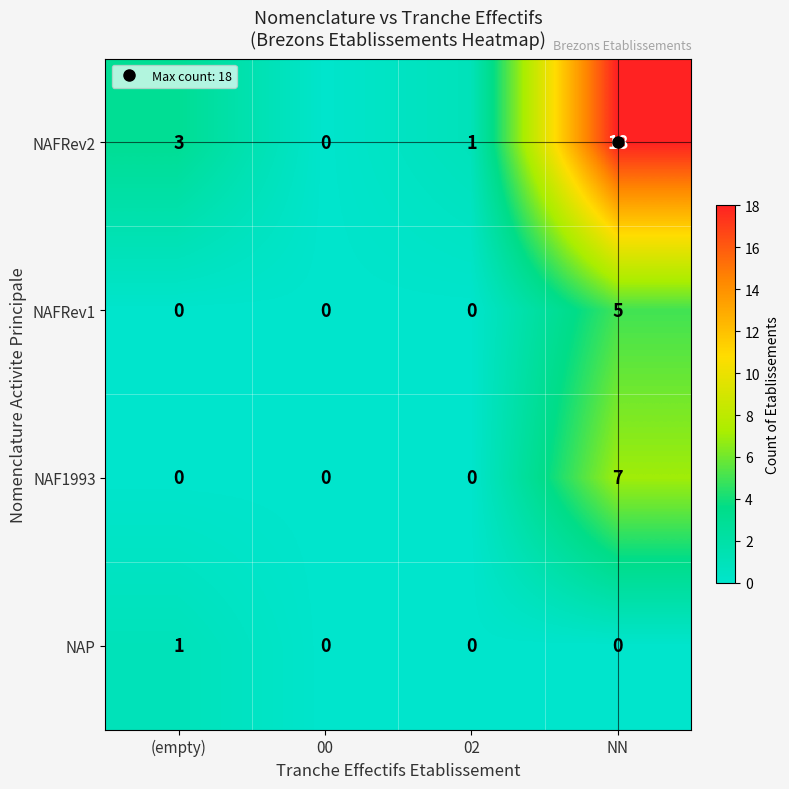

Which series has the largest range (max minus min)?

NAFRev2